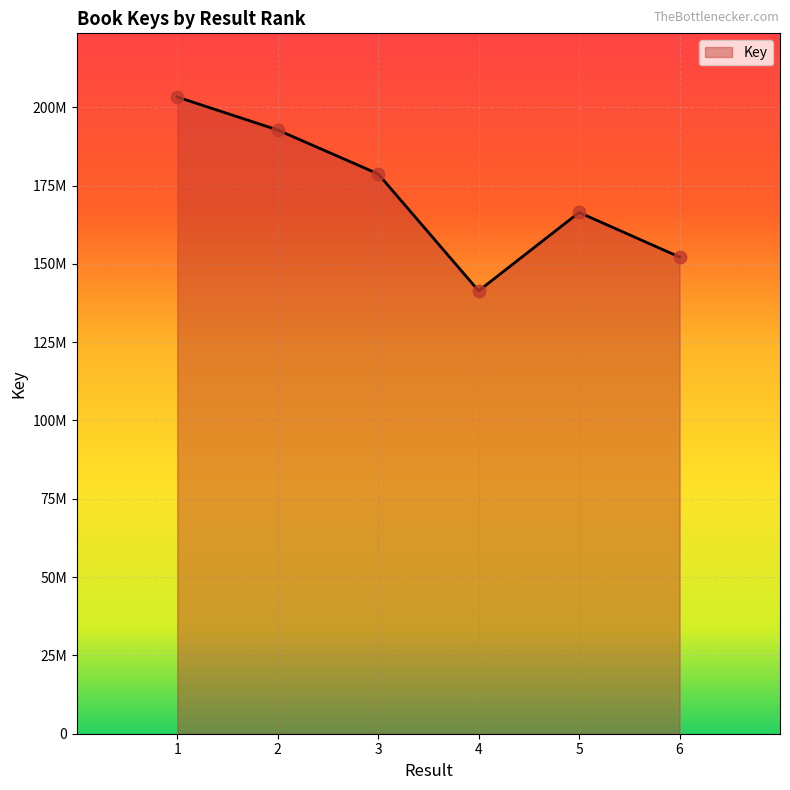

What is the ratio of the value at 4 to the value at 5?

0.8